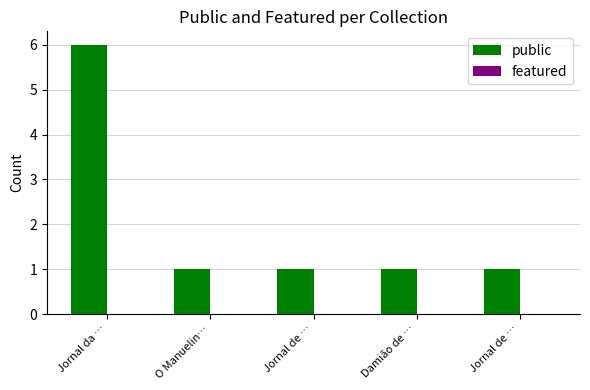

Between O Manuelin… and Jornal da …, which is larger?

Jornal da …